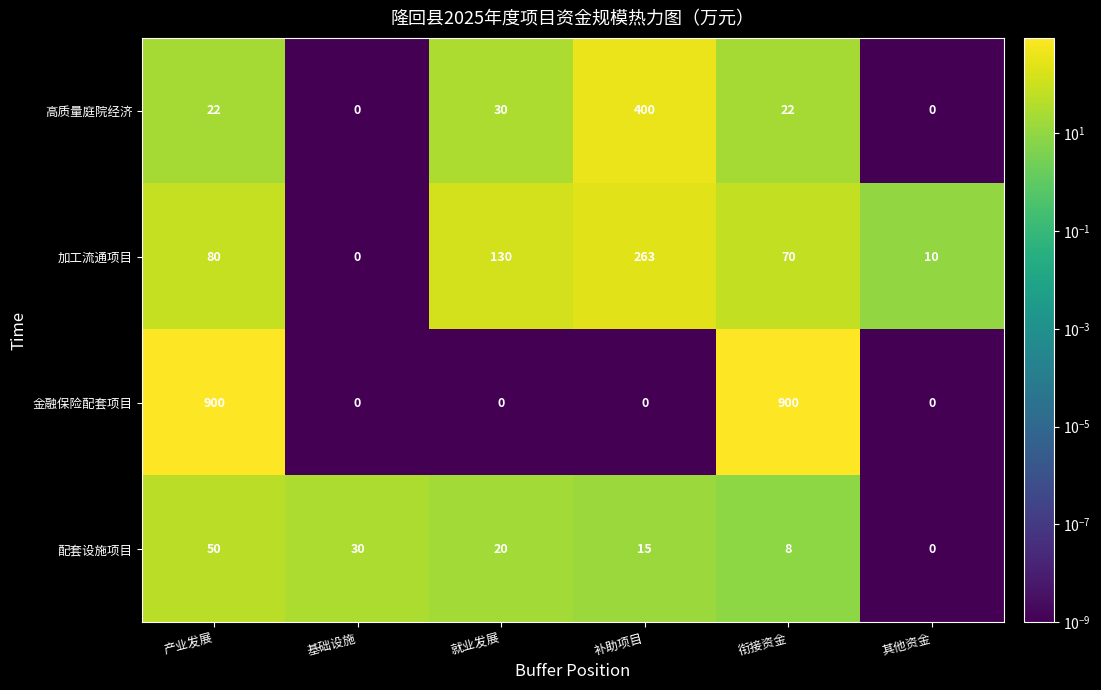

Which series changed the most between 基础设施 and 衔接资金?

金融保险配套项目